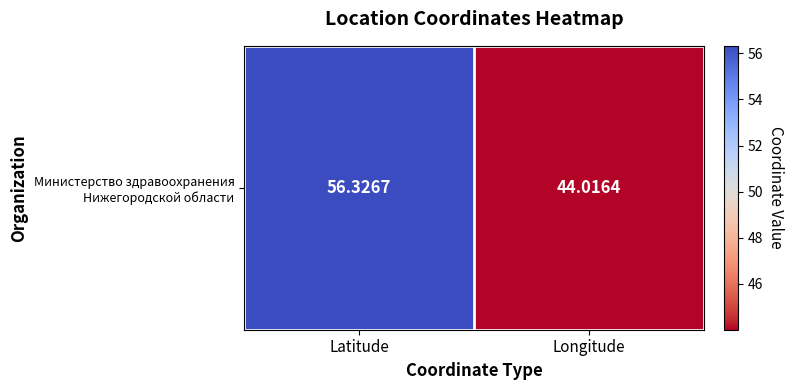

Which has a higher value, Latitude or Longitude?

Latitude